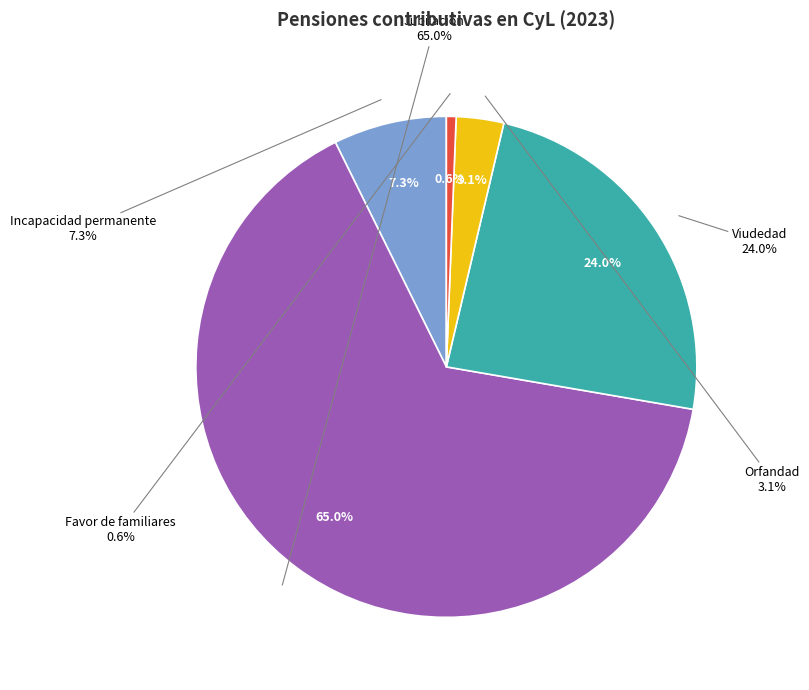

What is the smallest slice in the pie chart?

Favor de familiares